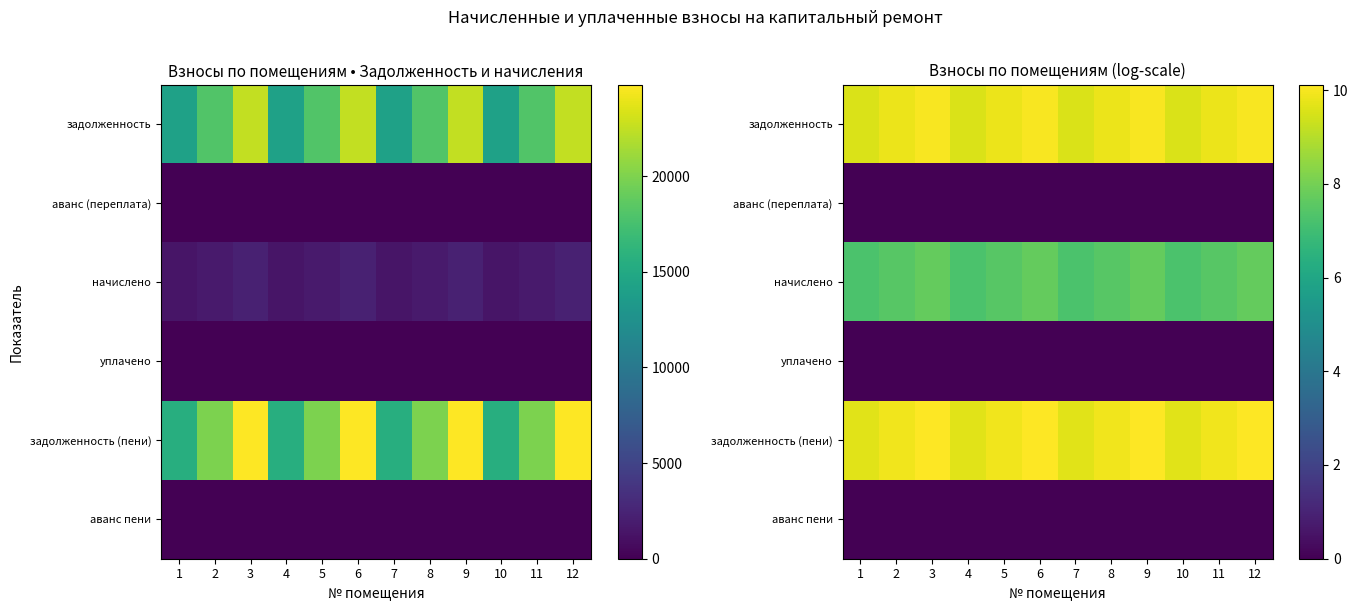

What is the maximum value shown in the chart?

10.1